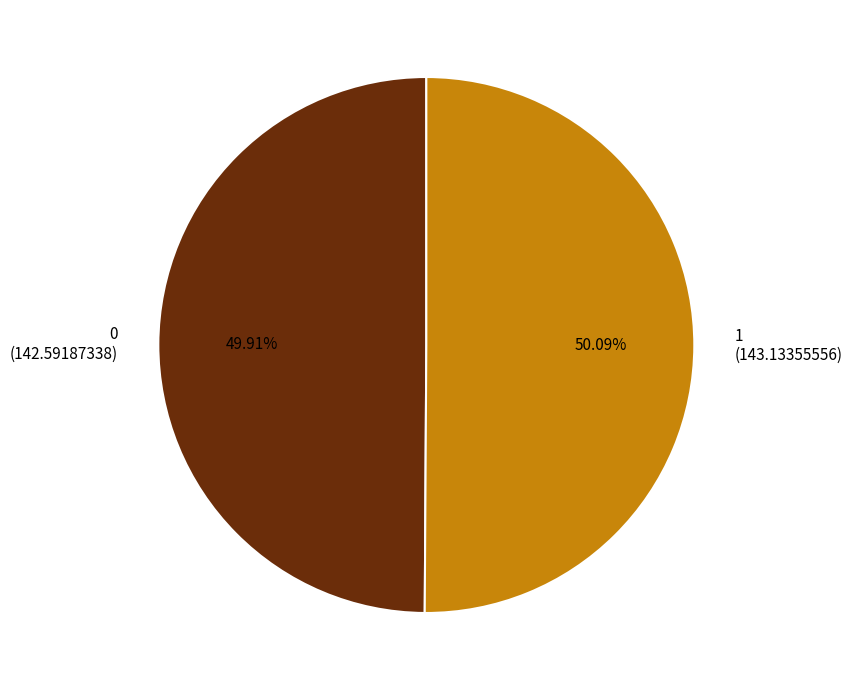

The 0 slice represents 50% of the pie. True or false?

True